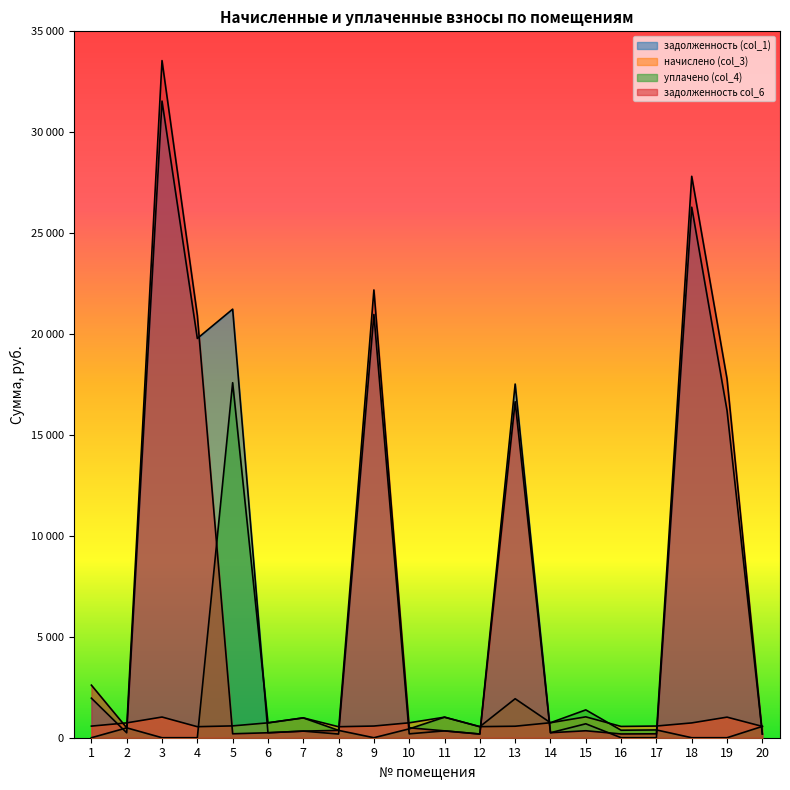

How many intersections are there between уплачено (col_4) and задолженность col_6?

7